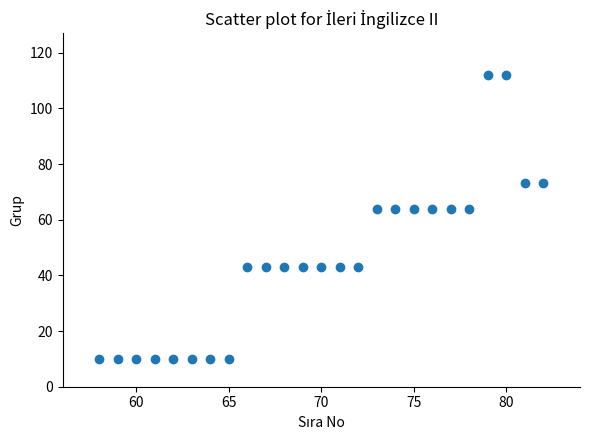

What is the range of X values (max minus min)?

24